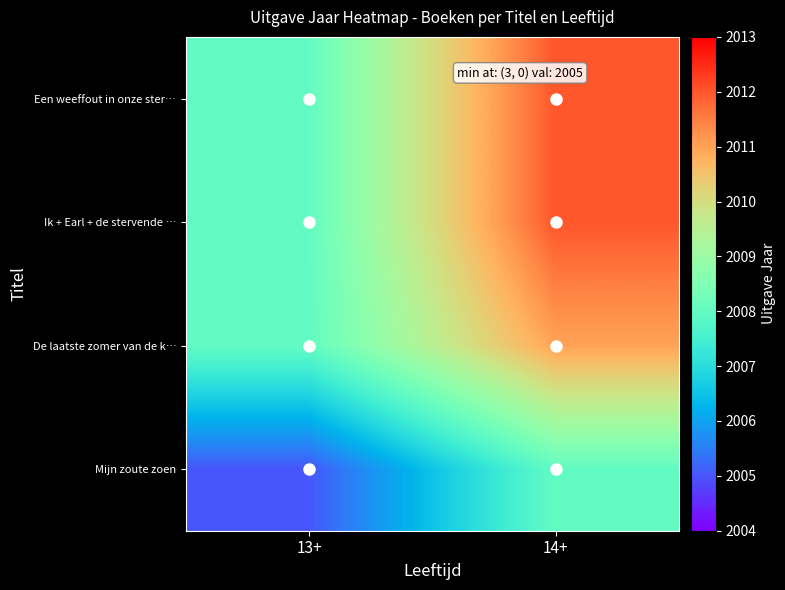

Which label corresponds to the largest value in the chart?

14+